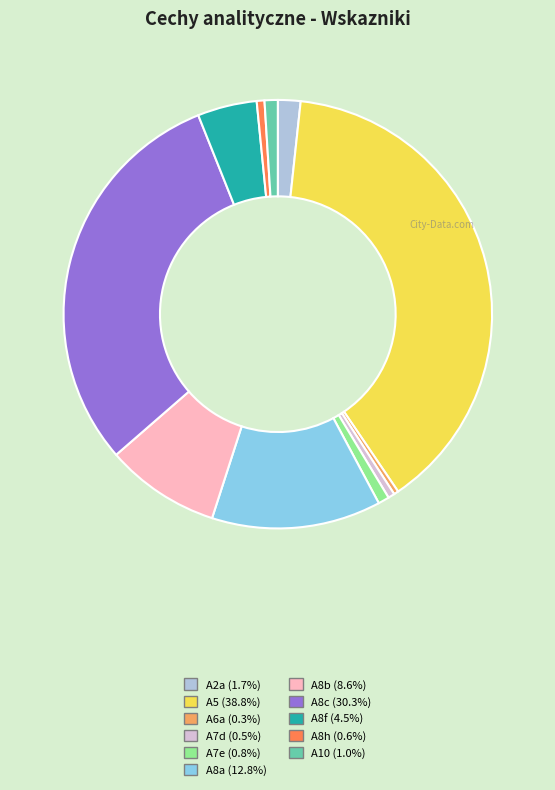

How many segments does this pie chart have?

11